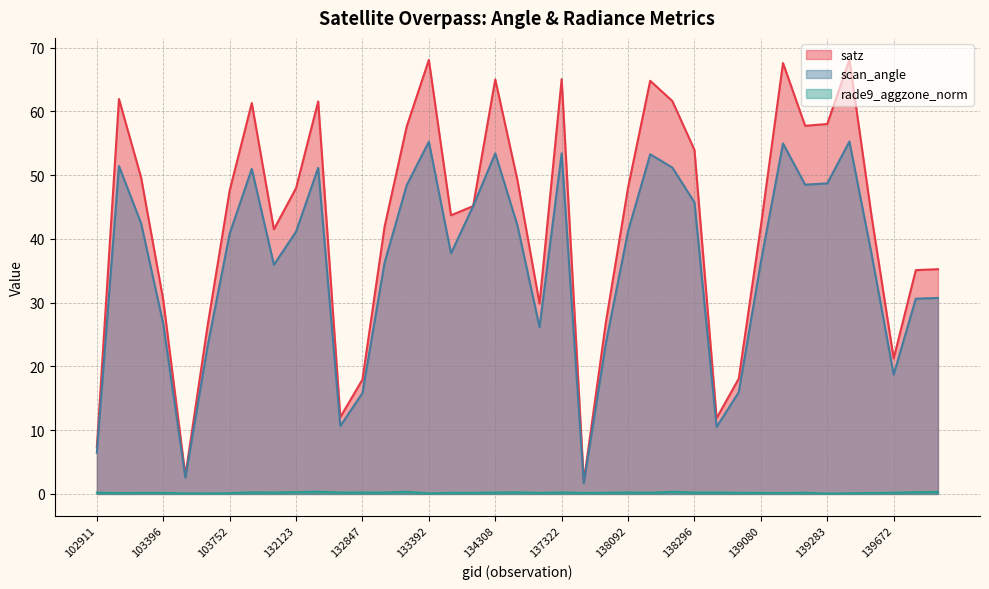

At 103278, list the series in order from largest to smallest.

satz, scan_angle, rade9_aggzone_norm